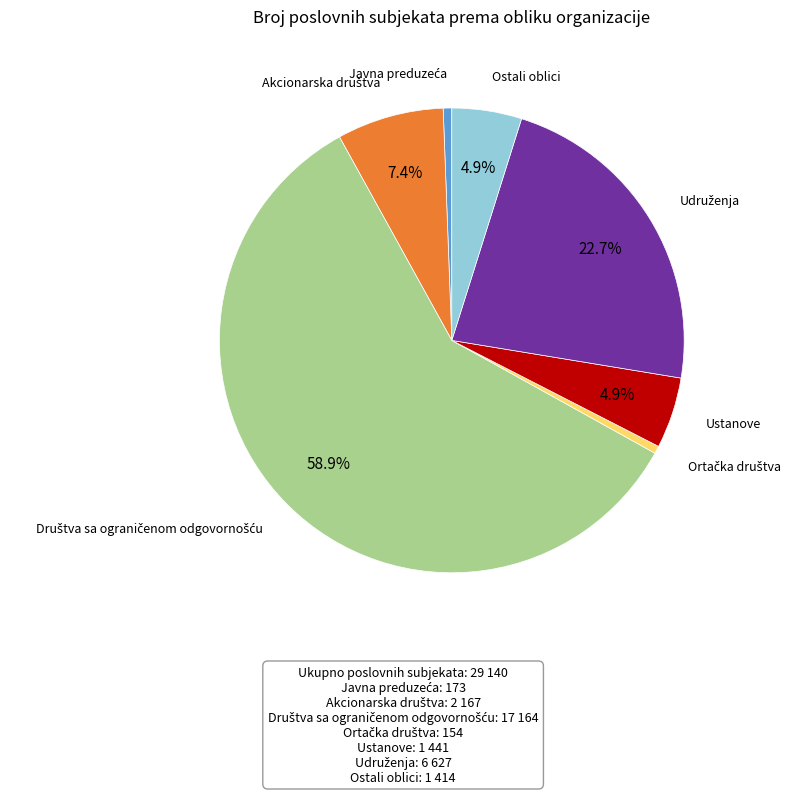

Is there any slice that represents more than half of the pie?

Yes